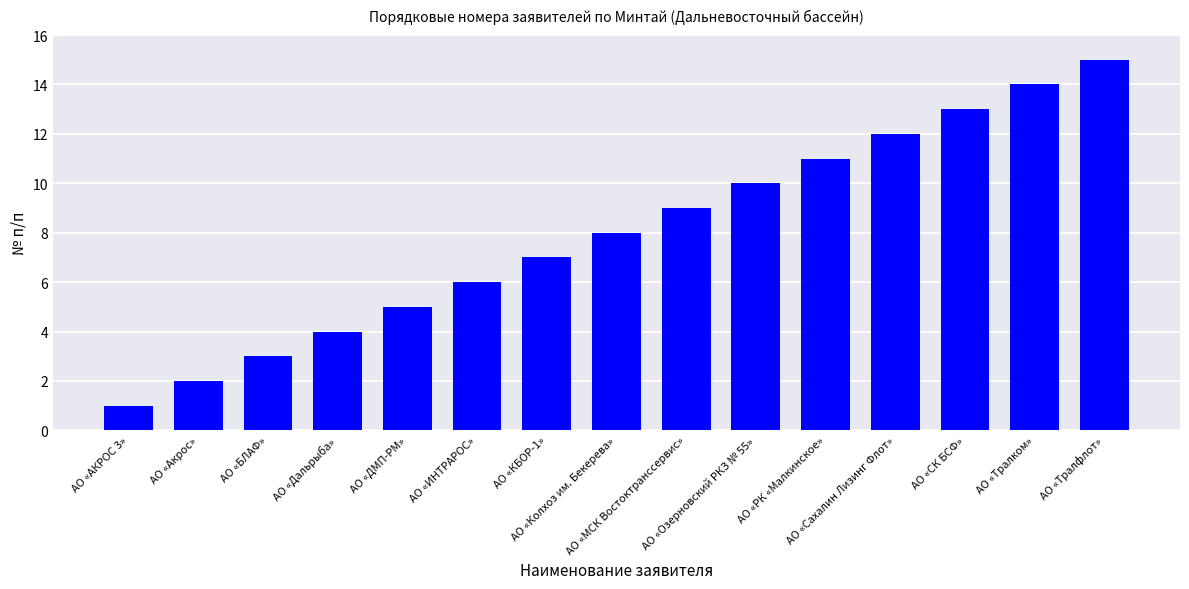

True or false: the data shows 1 at АО «АКРОС 3».

True